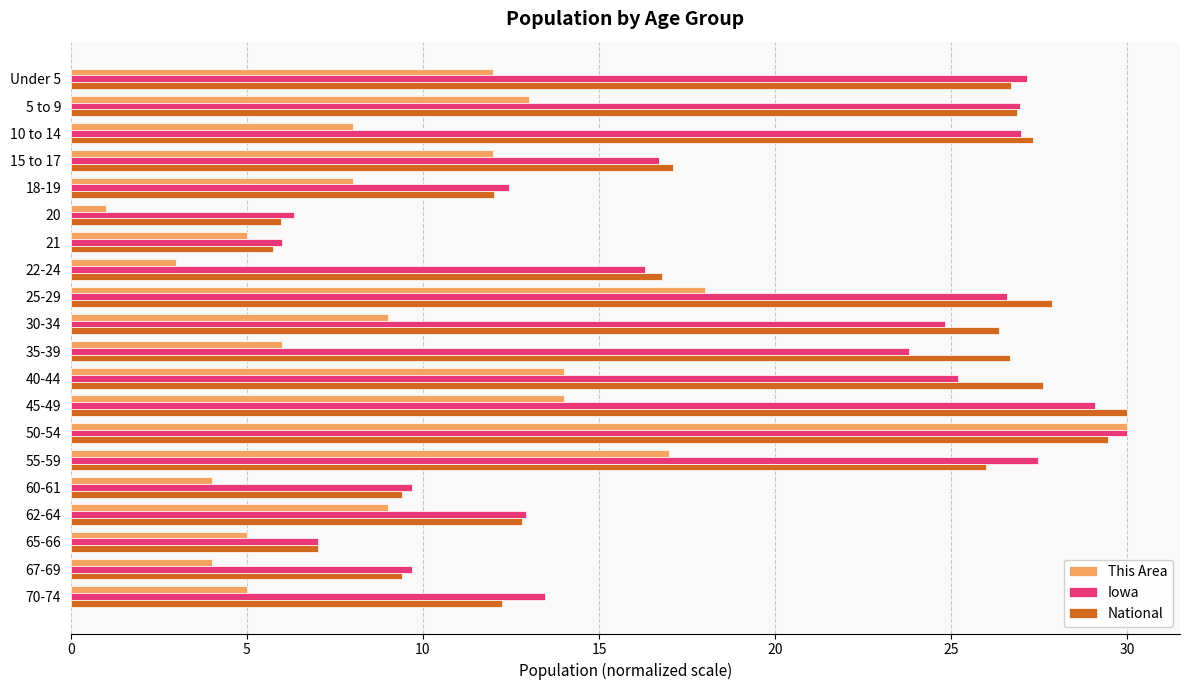

What is the sum of all Iowa values?

378.7